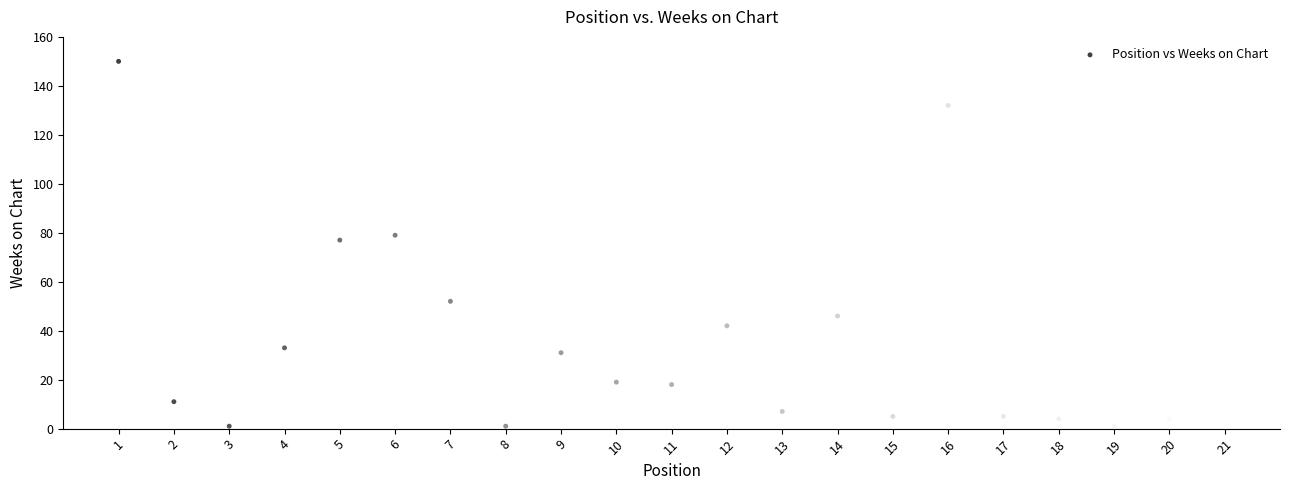

What Y value in the scatter plot is closest to 75?

77